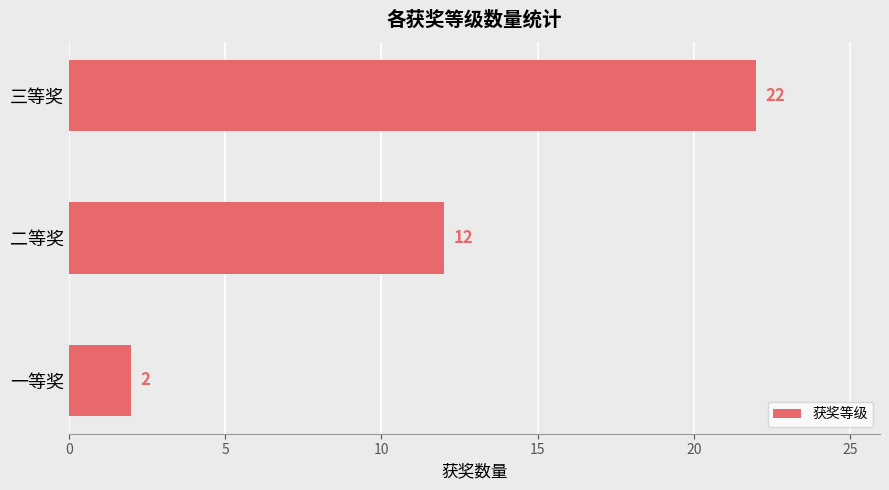

How many data points does each series have?

3